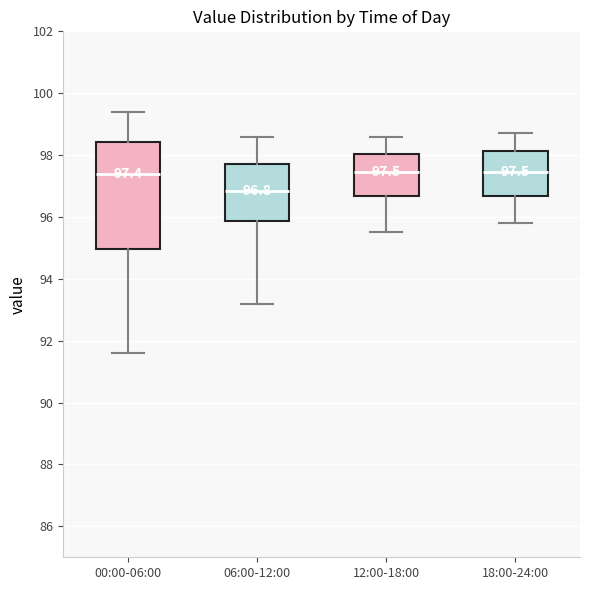

Which box's median line is the lowest?

06:00-12:00